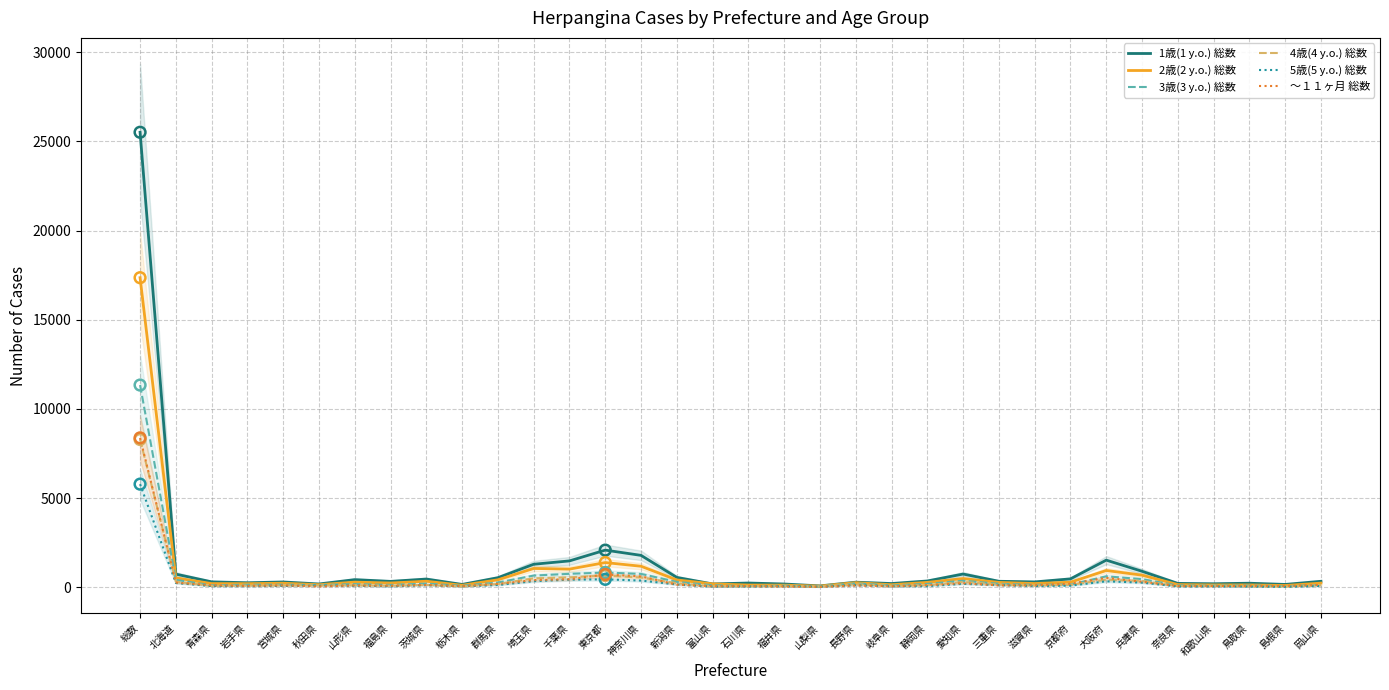

At which category is the sum across all series the highest?

総数